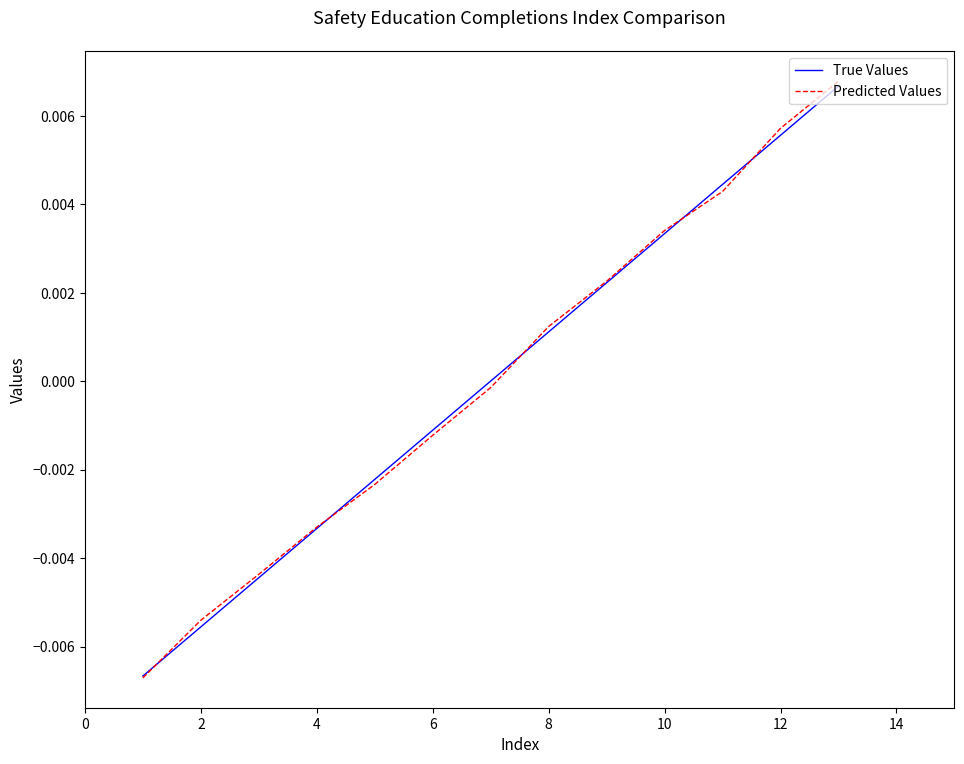

Which series has the largest range (max minus min)?

Predicted Values